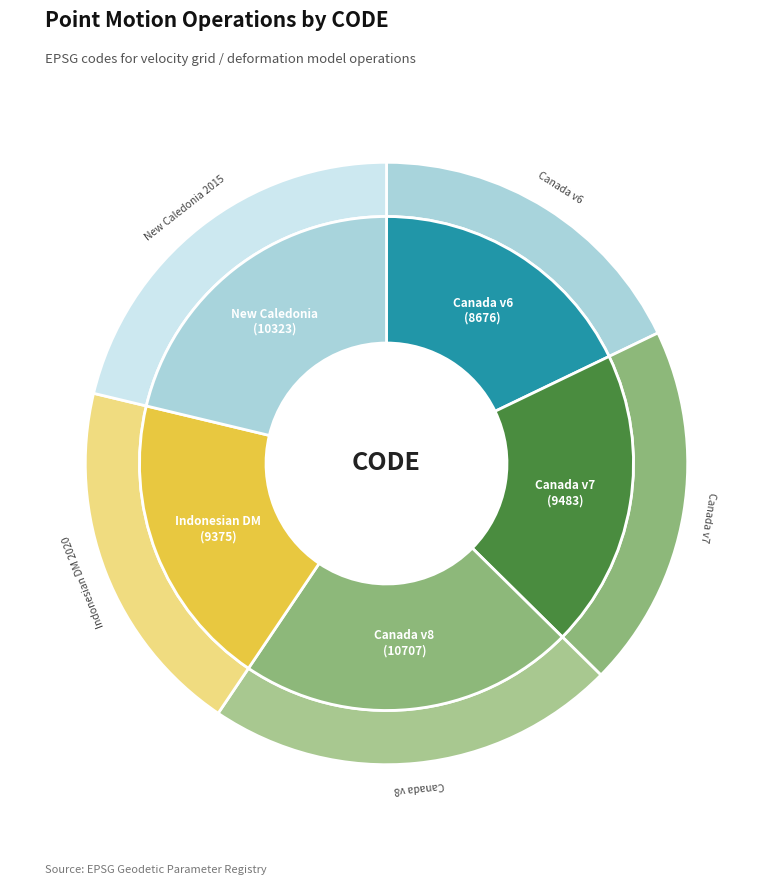

True or false: Canada velocity grid v7 accounts for 32% of the total.

False